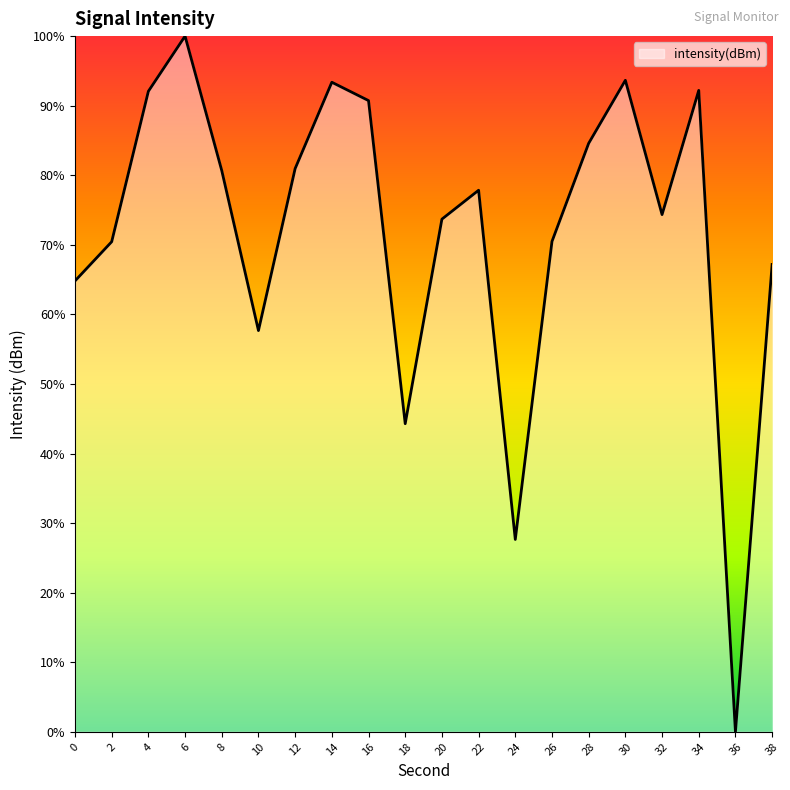

Is this an area chart (filled region under the line)?

Yes